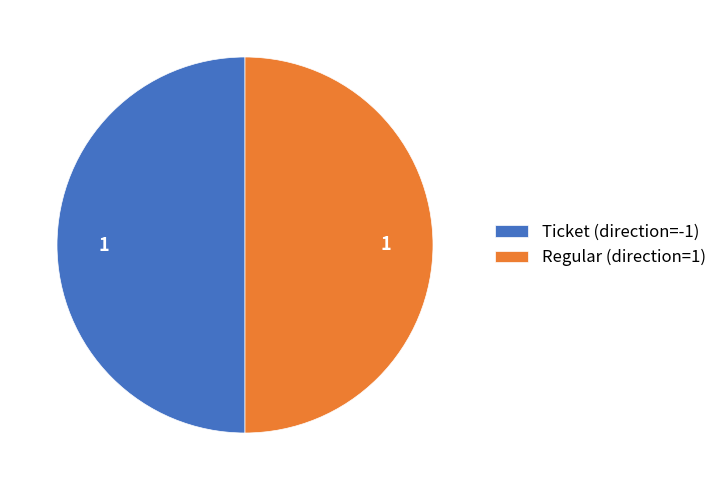

The Ticket (direction=-1) slice represents 50% of the pie. True or false?

True